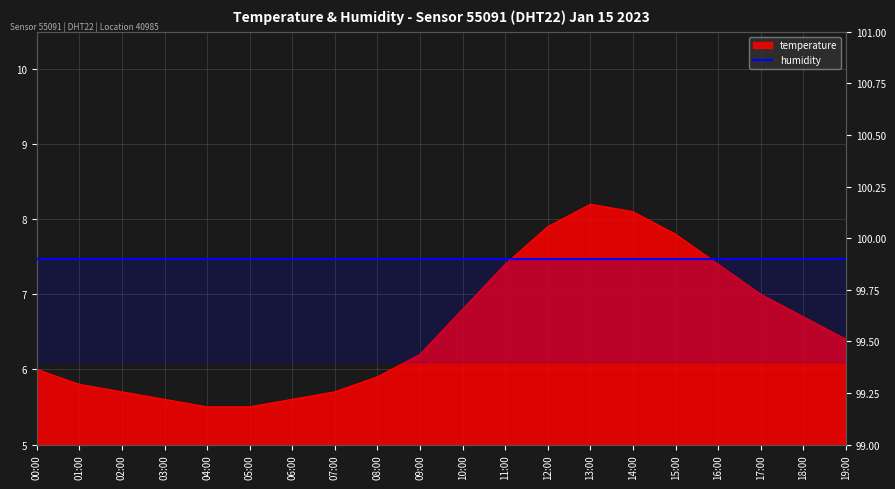

What is the change in value from 11:00 to 15:00?

+0.4